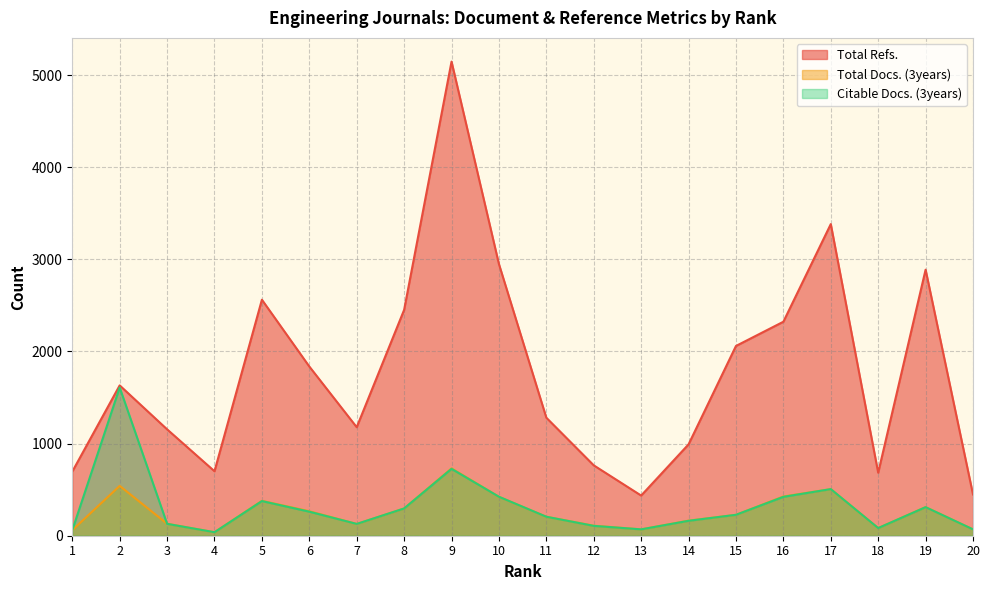

Reading left to right, extract all data points from this chart.

Total Refs.: 696	1632	1155	700	2562	1837	1178	2452	5147	2949	1281	764	436	992	2060	2323	3383	684	2888	448
Total Docs. (3years): 60	541	130	38	379	266	128	296	731	423	206	109	69	164	227	426	506	83	311	69
Citable Docs. (3years): 60	1609	129	38	376	261	128	296	726	423	206	107	69	162	227	422	506	83	310	69